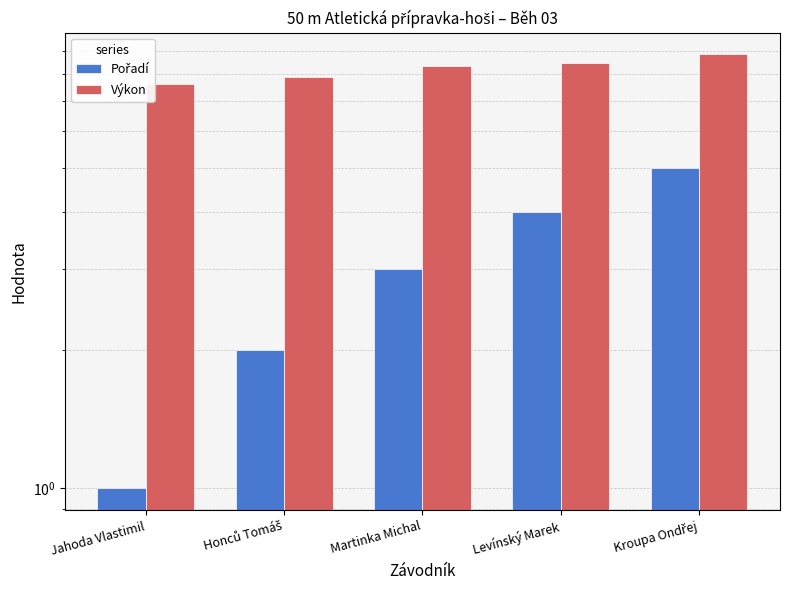

What is the average value of the Výkon series?

8.2